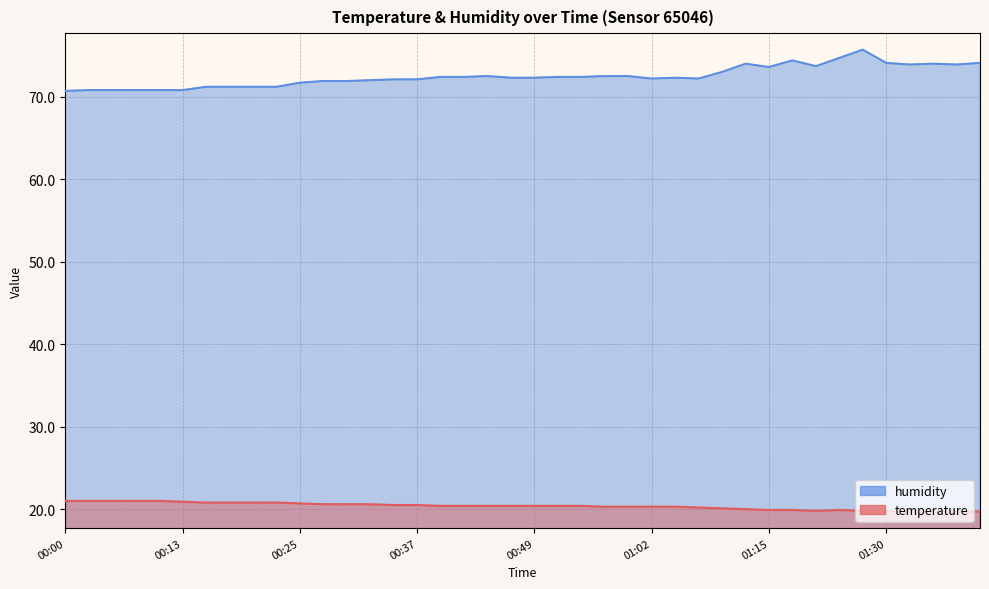

Rank the series by their maximum value, from lowest to highest.

temperature, humidity